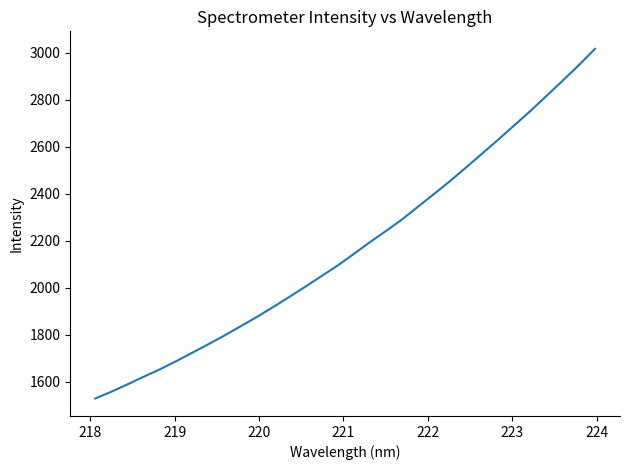

What is the smallest value displayed?

1529.7